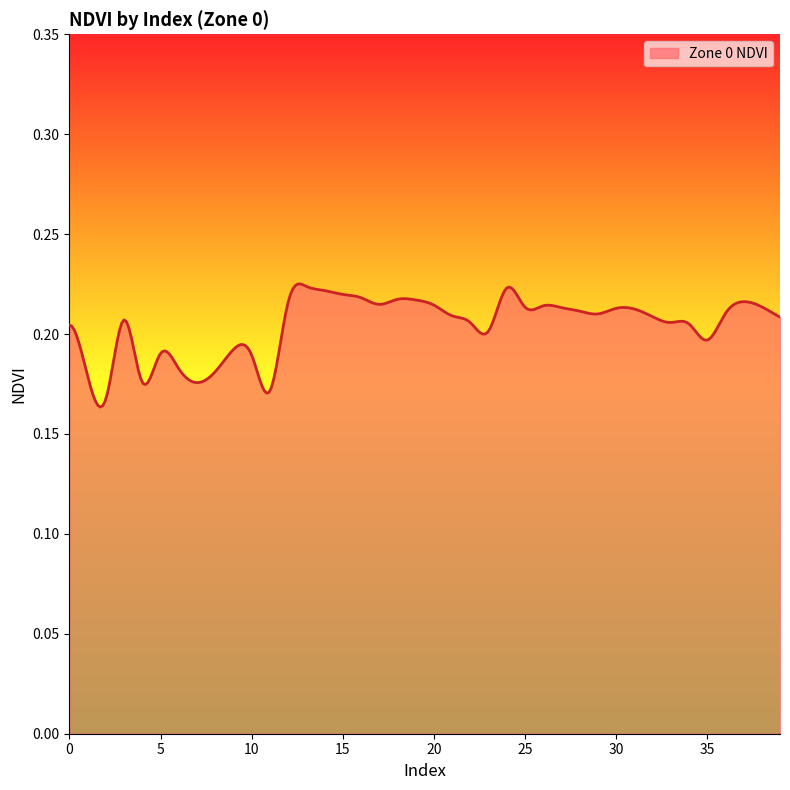

Is this an area chart (filled region under the line)?

Yes